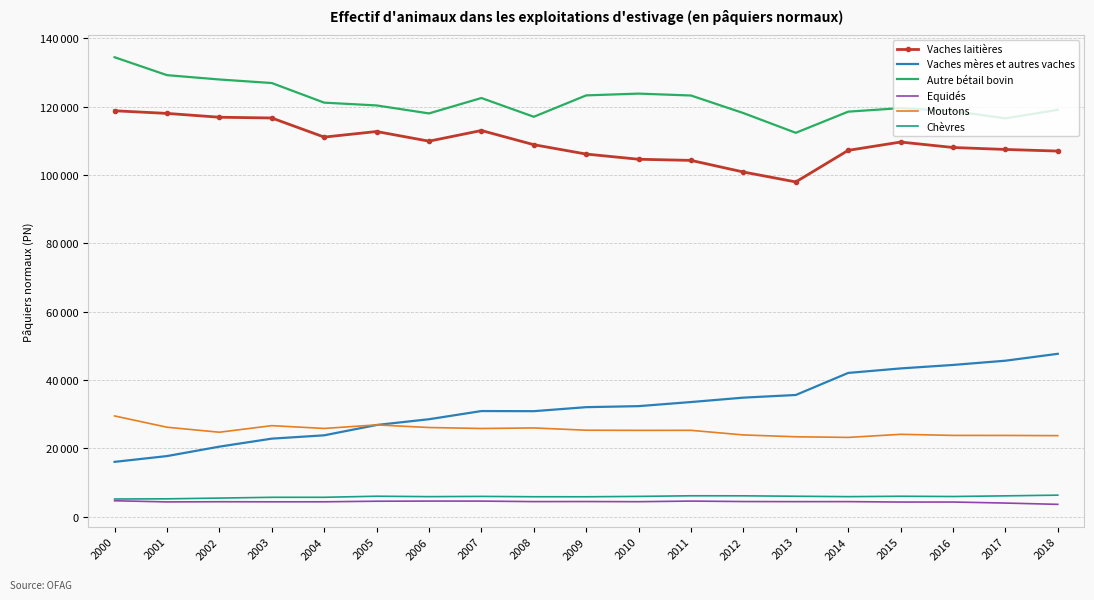

In Moutons, how many points are higher than both neighbors (excluding endpoints)?

5